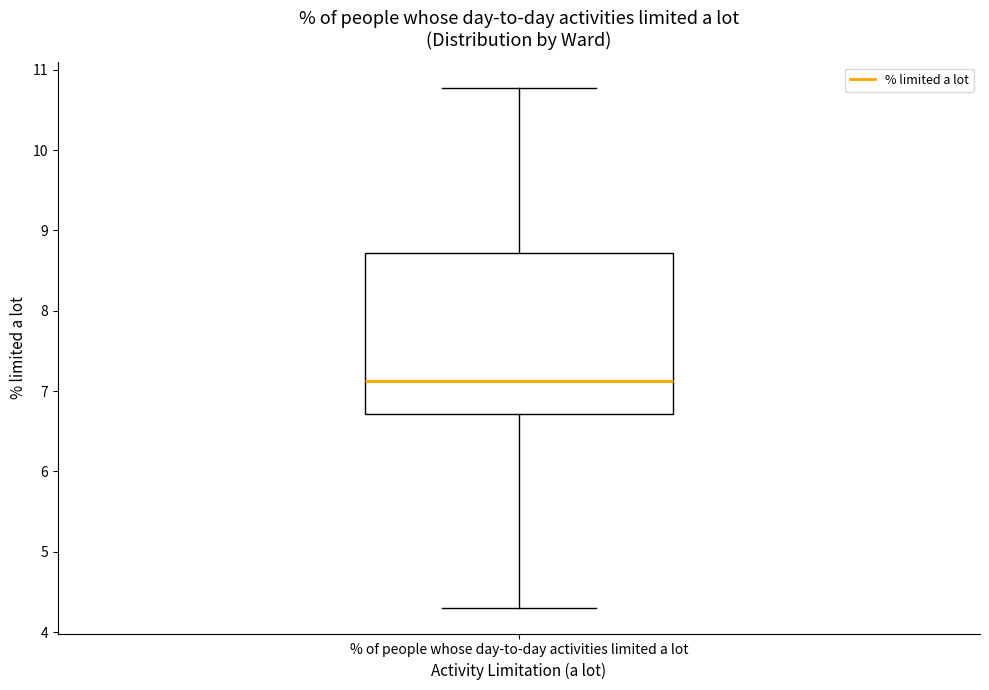

Transcribe this box plot: give where the median line is, the range the box spans, and where the two whiskers end, as read against the y-axis. The values are not printed on the chart, so give them approximately, as read against the axis.

median 7.1, box 6.7 to 8.7, whiskers 4.3 to 10.8